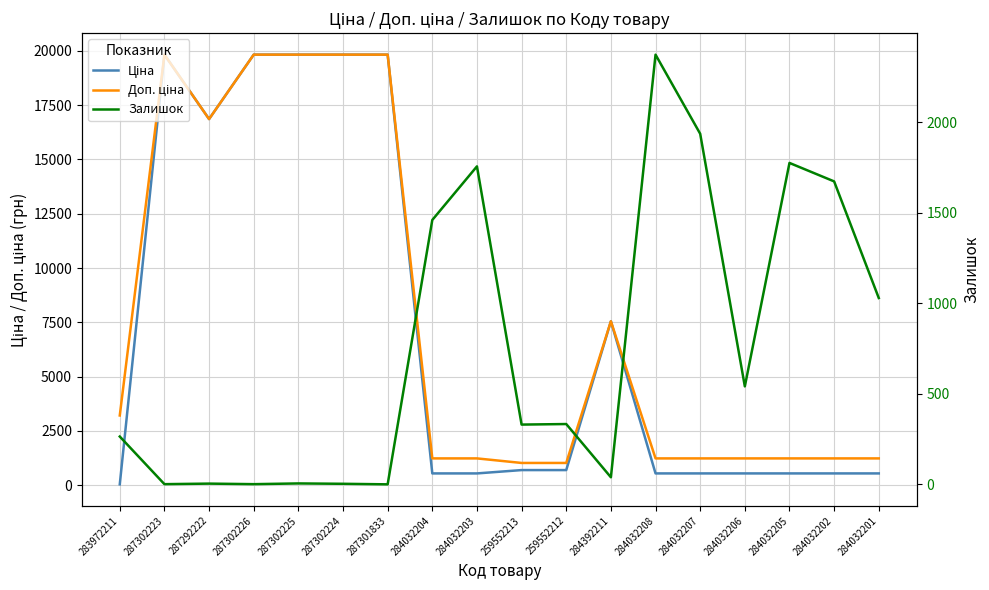

What is the label of the 11th point from the left?

259552212